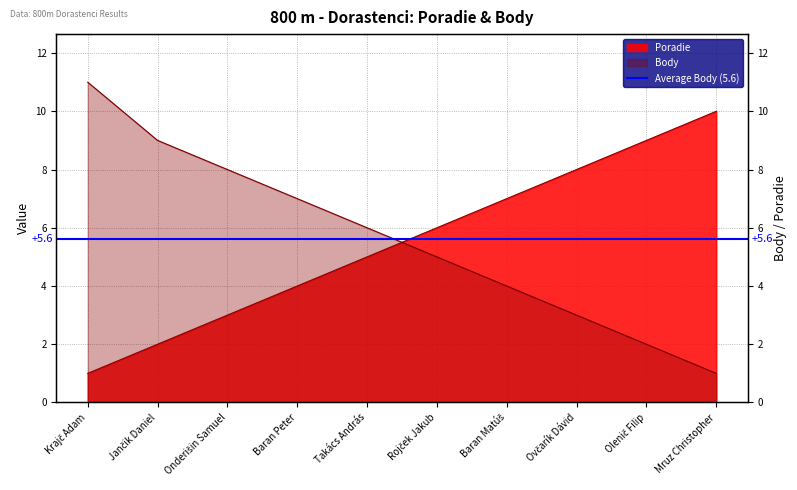

Is it true that Body equals 2 at Ovčarík Dávid?

False